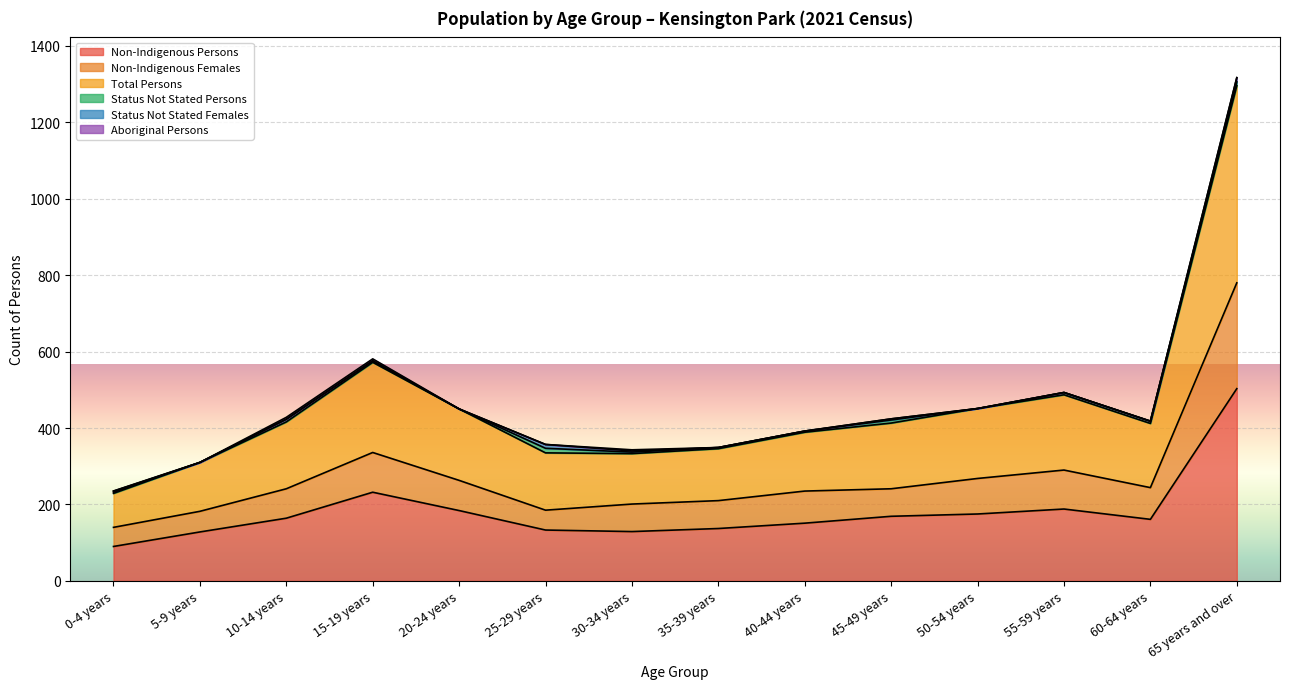

Is it true that Non-Indigenous Females equals 241 at 45-49 years?

True